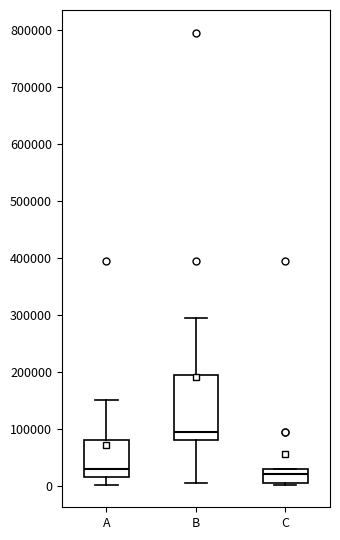

Comparing the boxes themselves (not the whiskers), which one is the tallest?

B